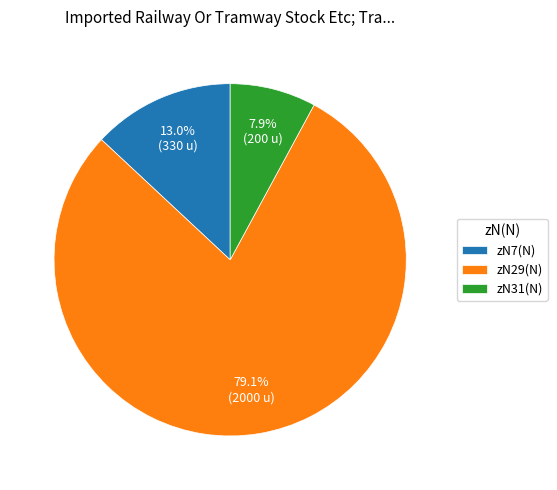

How much of the chart is everything except zN7(N)?

87.0%